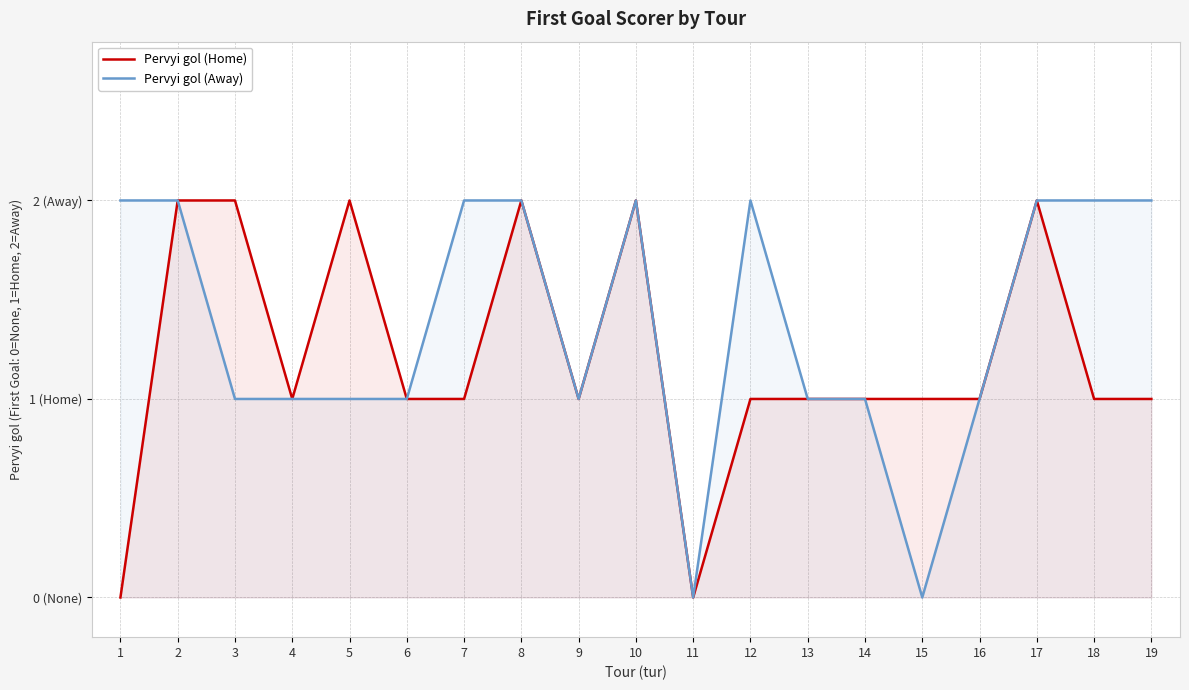

True or false: Pervyi gol (Away) and Pervyi gol (Home) cross at least once.

False